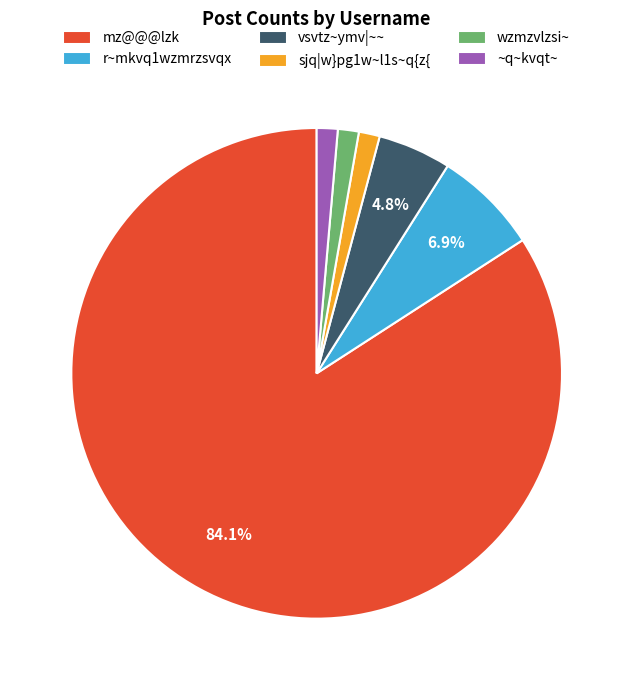

To the nearest percent, what is the difference between the r~mkvq1wzmrzsvqx and mz@@@lzk slice percentages?

77%